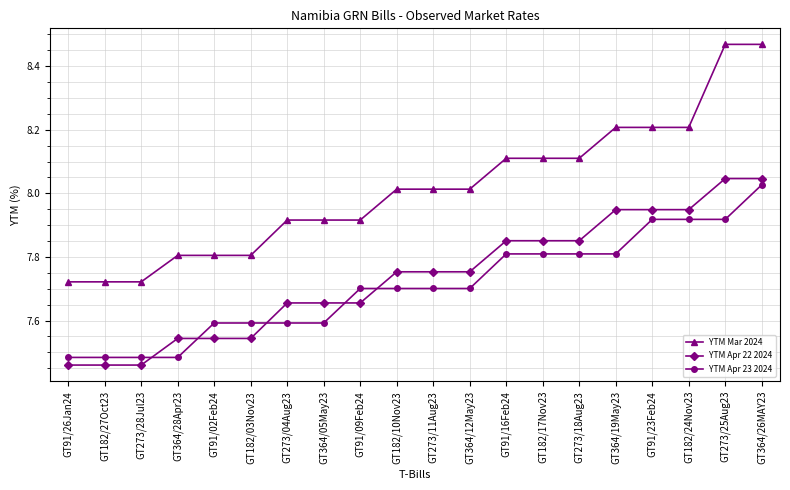

True or false: YTM Apr 23 2024 has a value of 5.0 at GT182/17Nov23.

False